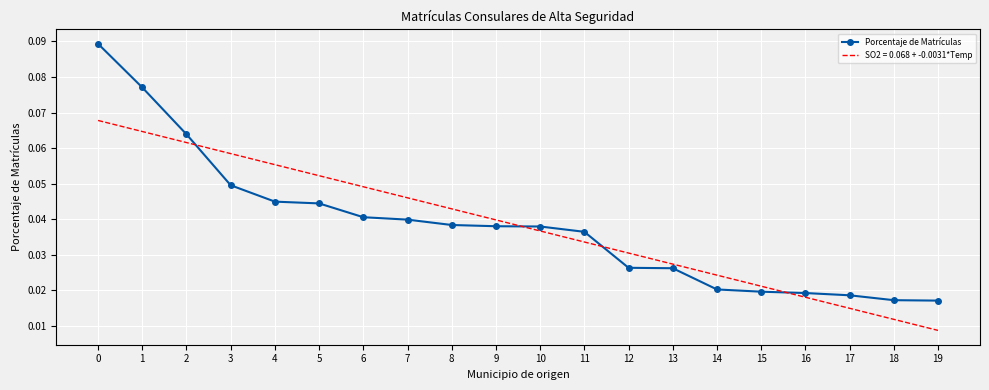

Which series has the largest range (max minus min)?

Porcentaje de Matrículas